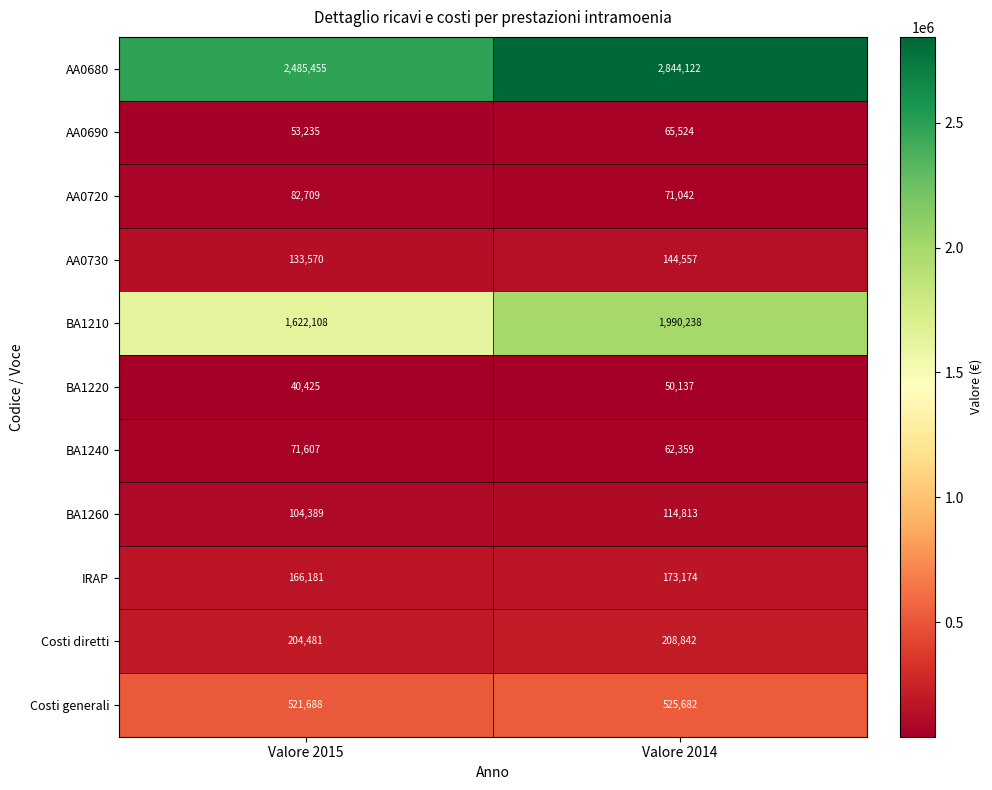

Reading left to right, list all the values displayed in this chart.

AA0680: 2485455	2844122
AA0690: 53235	65524
AA0720: 82709	71042
AA0730: 133570	144557
BA1210: 1622108	1990238
BA1220: 40425	50137
BA1240: 71607	62359
BA1260: 104389	114813
IRAP: 166181	173174
Costi diretti: 204481	208842
Costi generali: 521688	525682